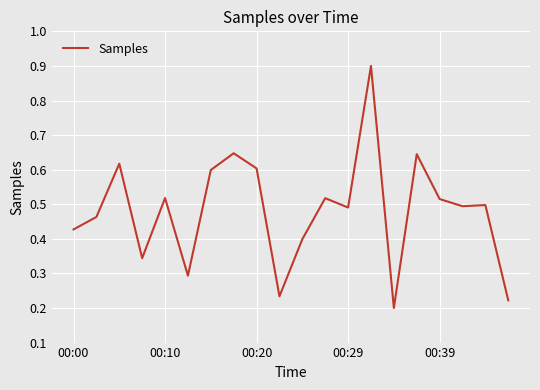

What is the maximum value shown in the chart?

0.9